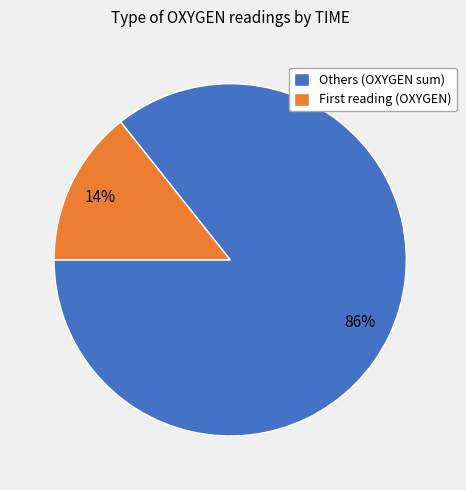

Which slice represents more than half of the pie?

Others (OXYGEN sum)